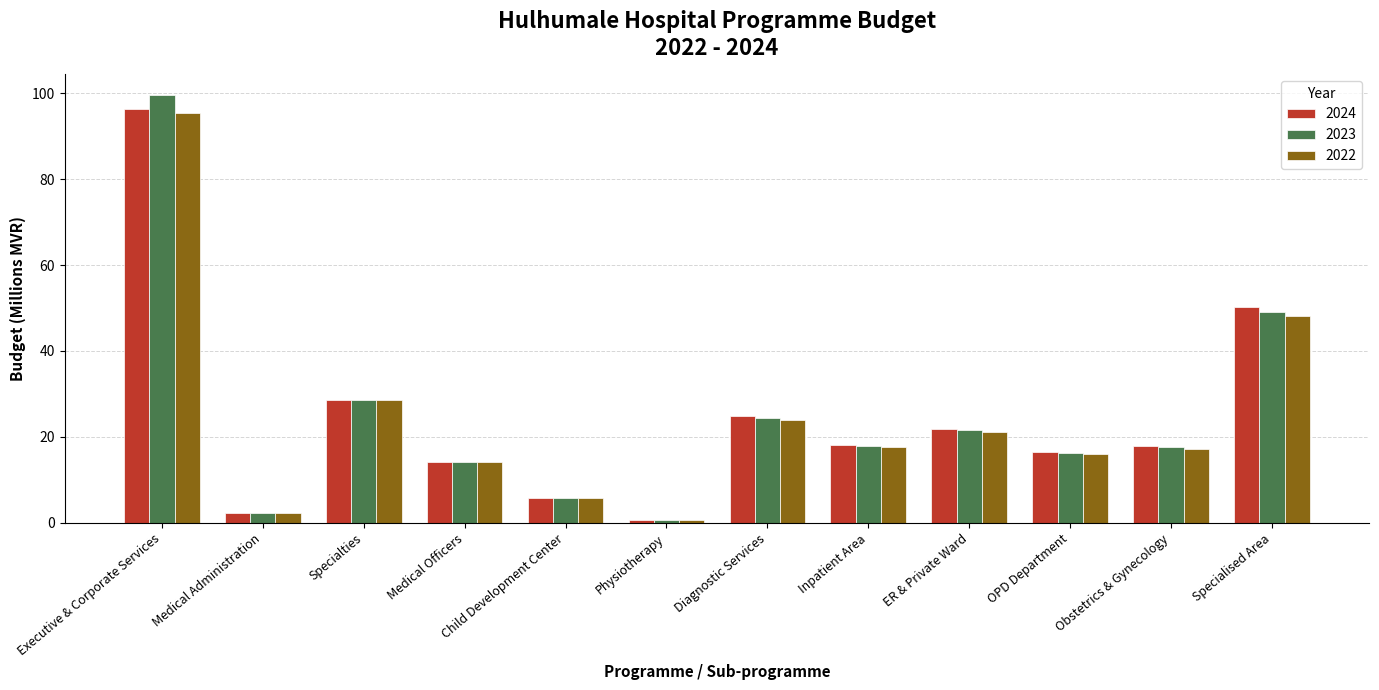

What position from the left is Medical Officers?

4